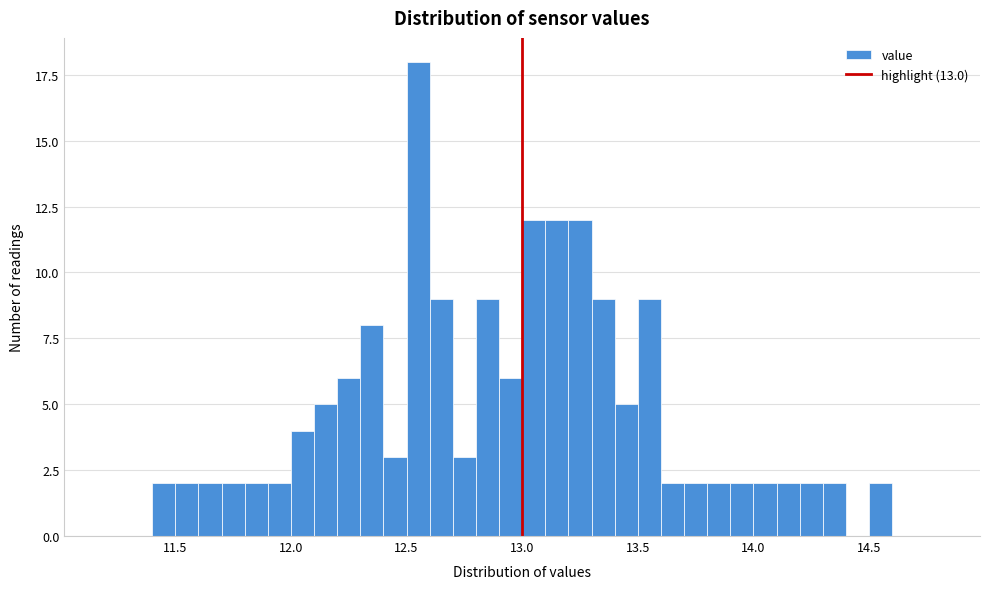

Around what value on the x-axis is the tallest bar? Give the approximate position of its centre, as read against the axis.

12.55